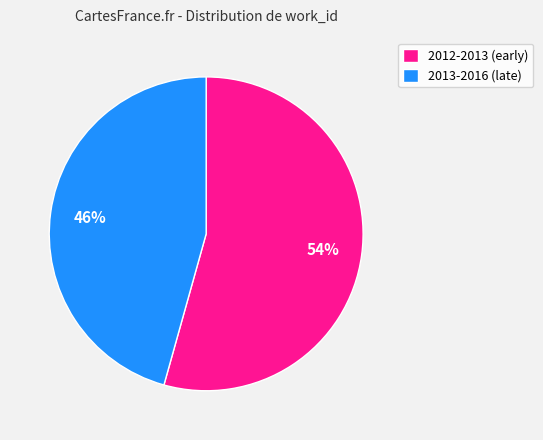

Which slice is the smallest?

2013-2016 (late)